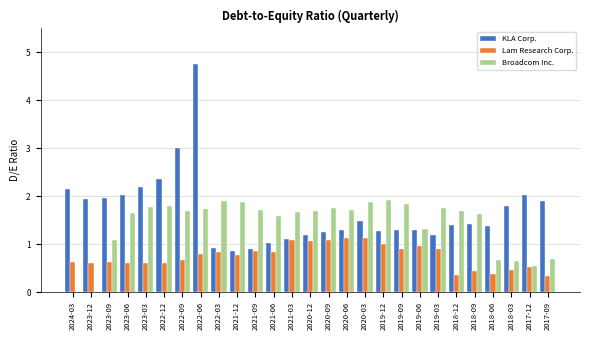

What is the greatest value displayed?

4.8